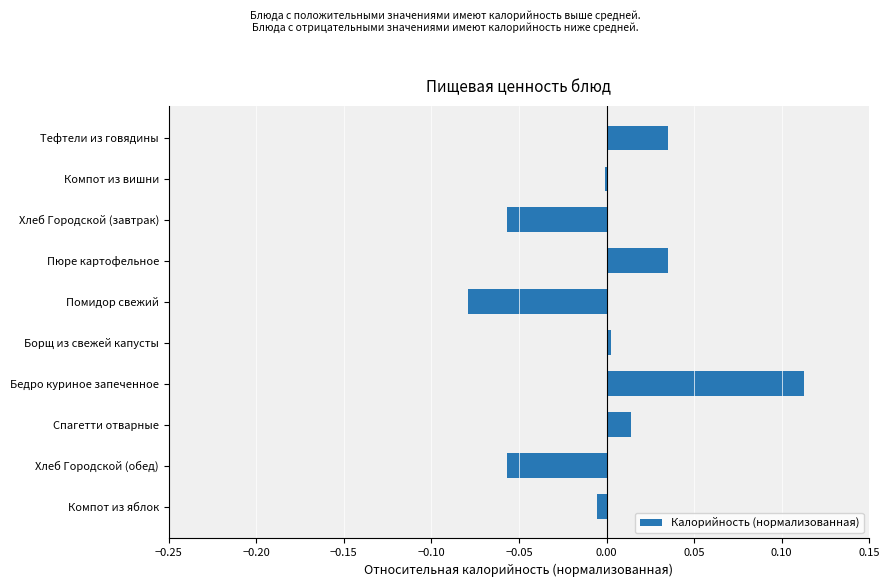

Which has a higher value, Бедро куриное запеченное or Помидор свежий?

Бедро куриное запеченное